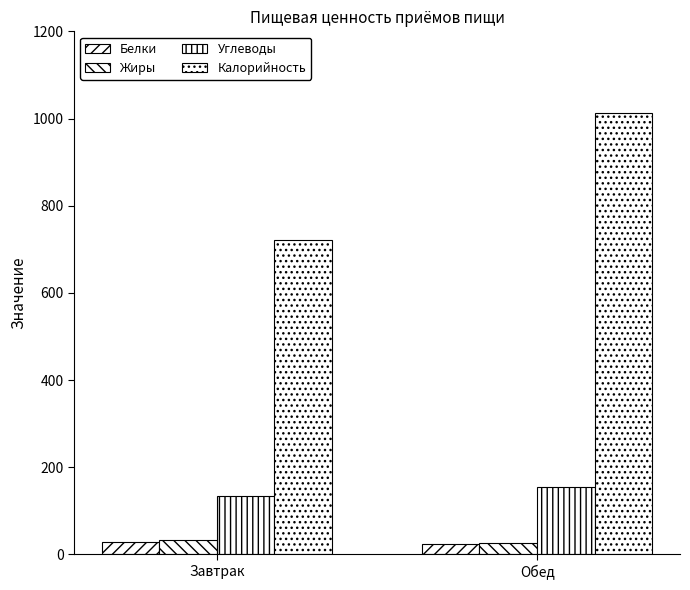

Between Обед and Завтрак, which is larger?

Завтрак